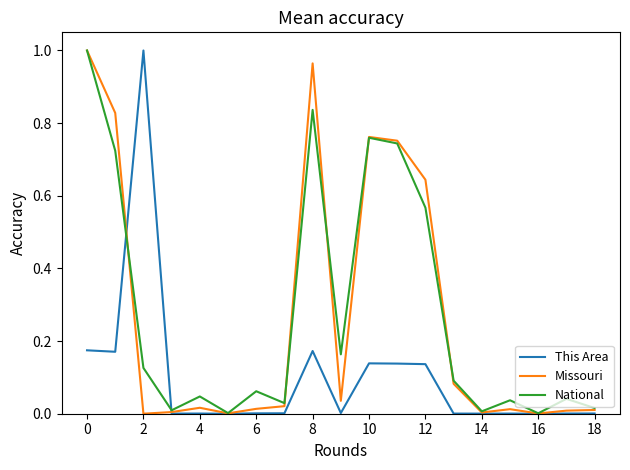

Does the chart display data point markers on the line(s)?

No